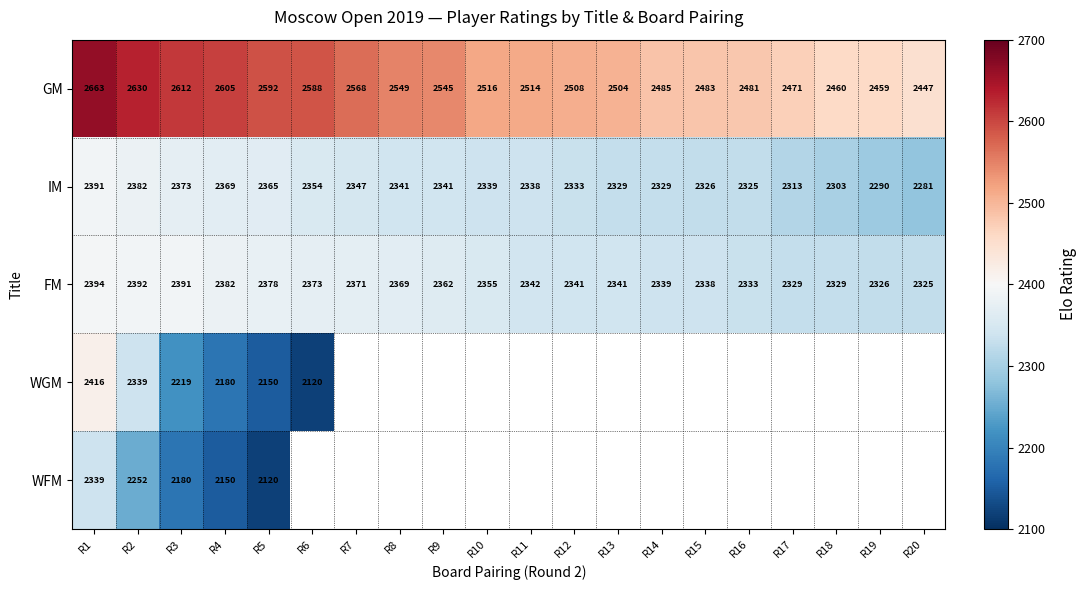

At which label is GM closest to 2555?

R8